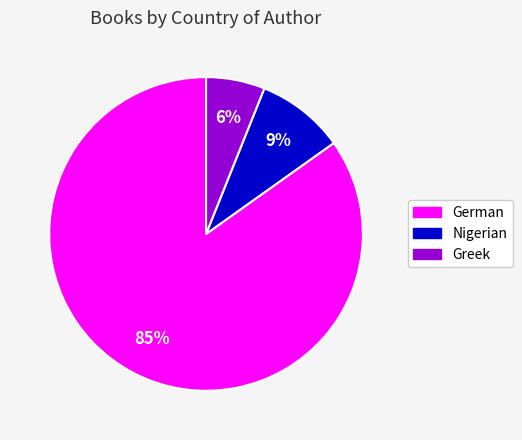

To the nearest percent, what is the difference between the Greek and Nigerian slice percentages?

3%